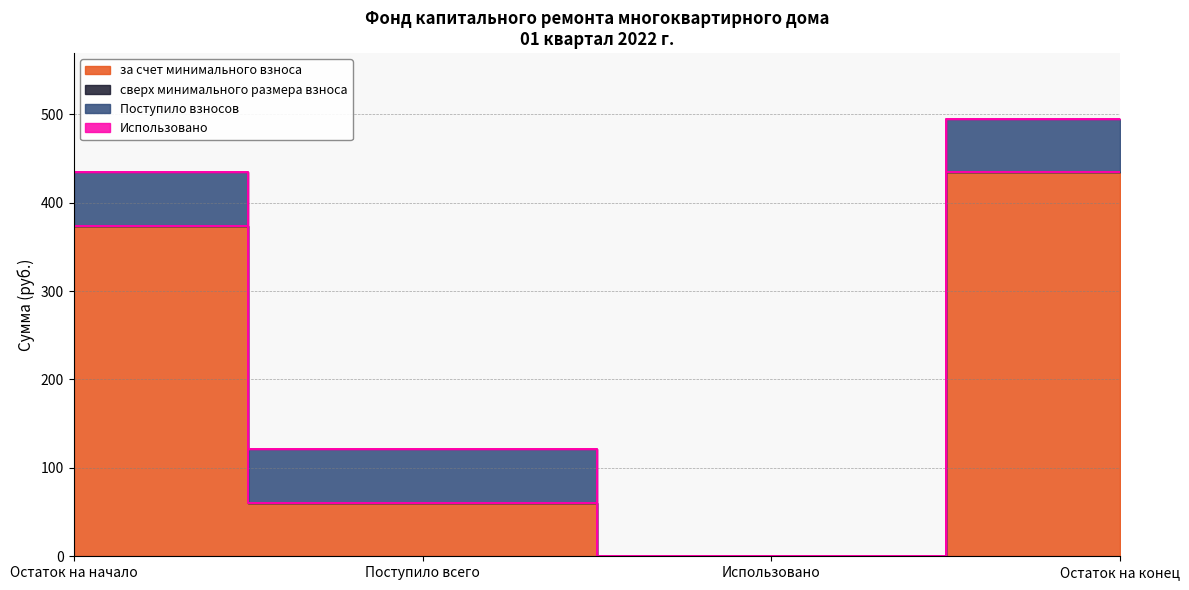

True or false: за счет минимального взноса and сверх минимального размера взноса intersect in this chart.

False